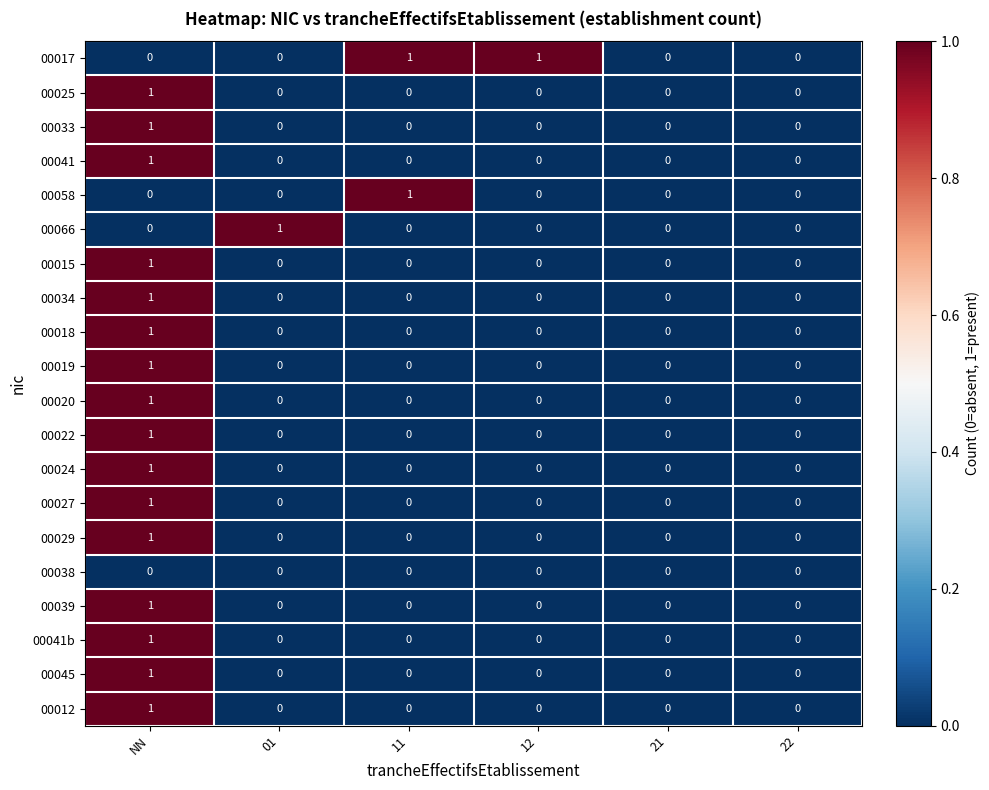

The value of 00015 at 22 is -1. True or false?

False